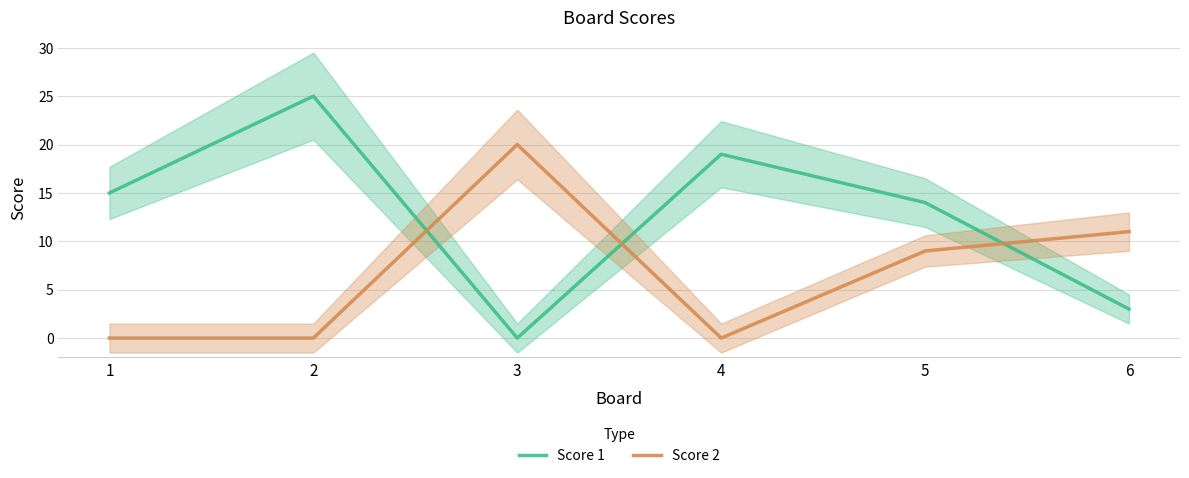

Which category has the highest value in the Score 2 series?

3